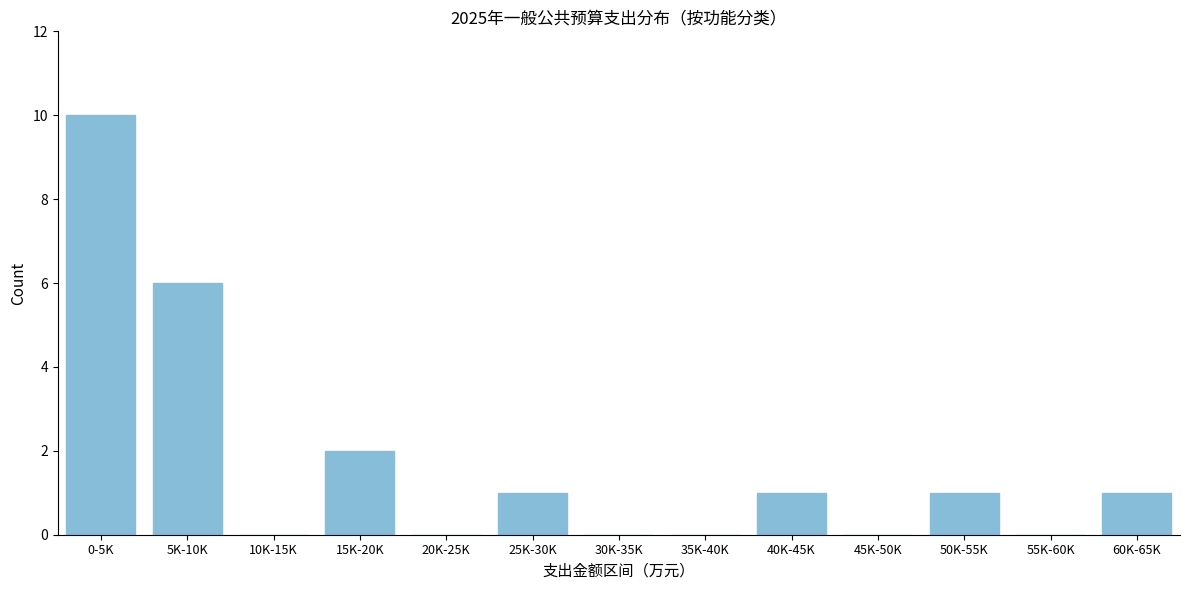

Reading left to right, extract all data points from this chart.

0-5K=10	5K-10K=6	10K-15K=0	15K-20K=2	20K-25K=0	25K-30K=1	30K-35K=0	35K-40K=0	40K-45K=1	45K-50K=0	50K-55K=1	55K-60K=0	60K-65K=1